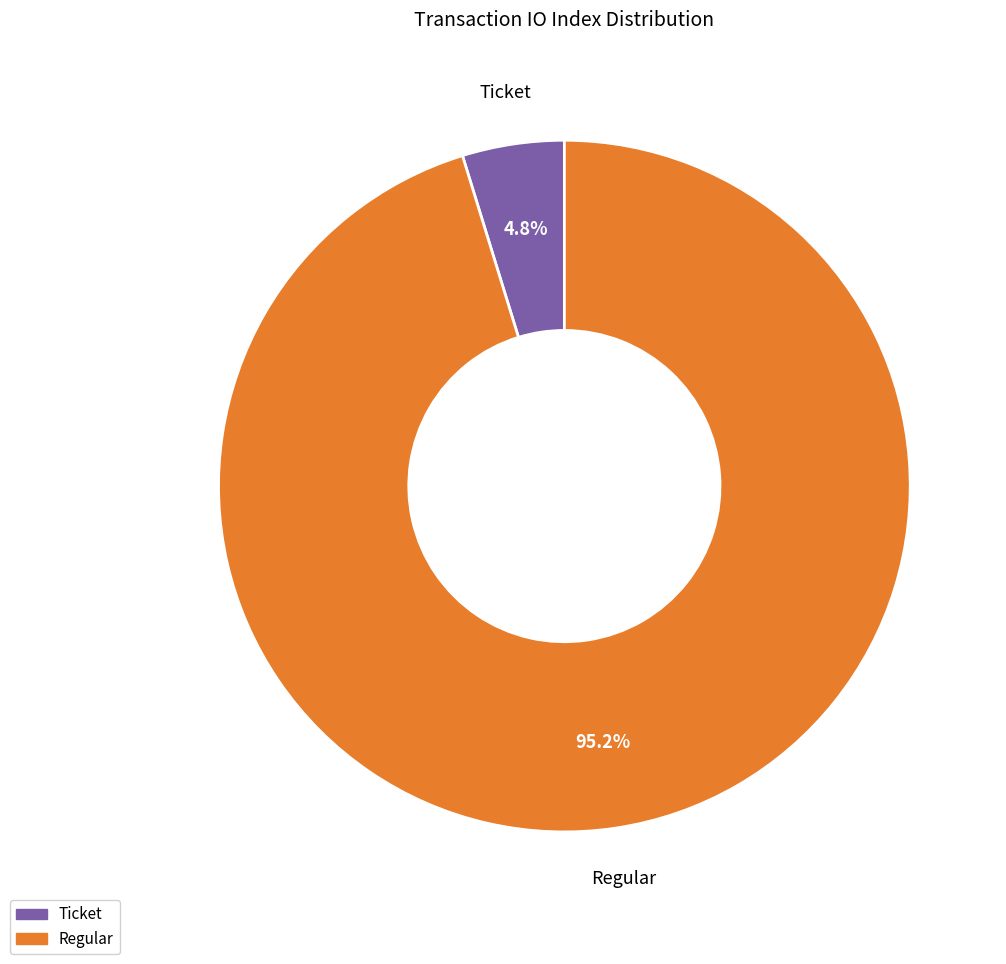

Rank the categories by value from highest to lowest.

Regular, Ticket